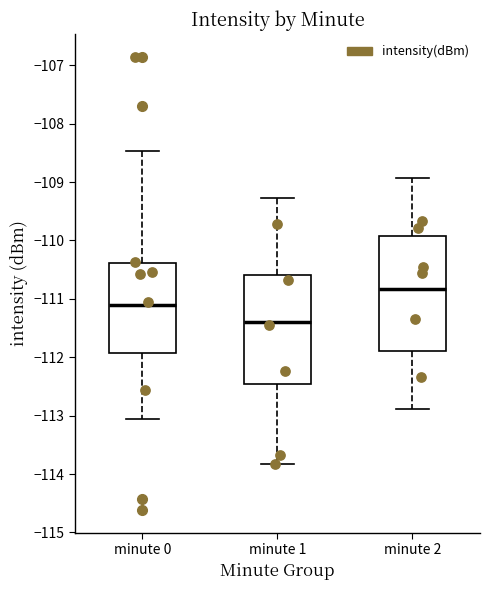

Reading left to right, transcribe this box plot: for each box, give where its median line is, the range the box spans, and where its two whiskers end, as read against the y-axis. The values are not printed on the chart, so give them approximately, as read against the axis.

minute 0: median -111.1, box -111.9 to -110.4, whiskers -113.1 to -108.5
minute 1: median -111.4, box -112.5 to -110.6, whiskers -113.8 to -109.3
minute 2: median -110.8, box -111.9 to -109.9, whiskers -112.9 to -108.9